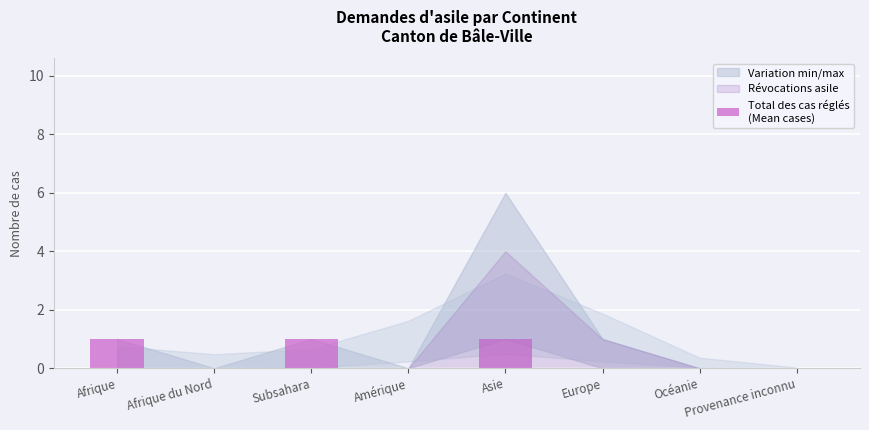

What is the sum of all values?

3